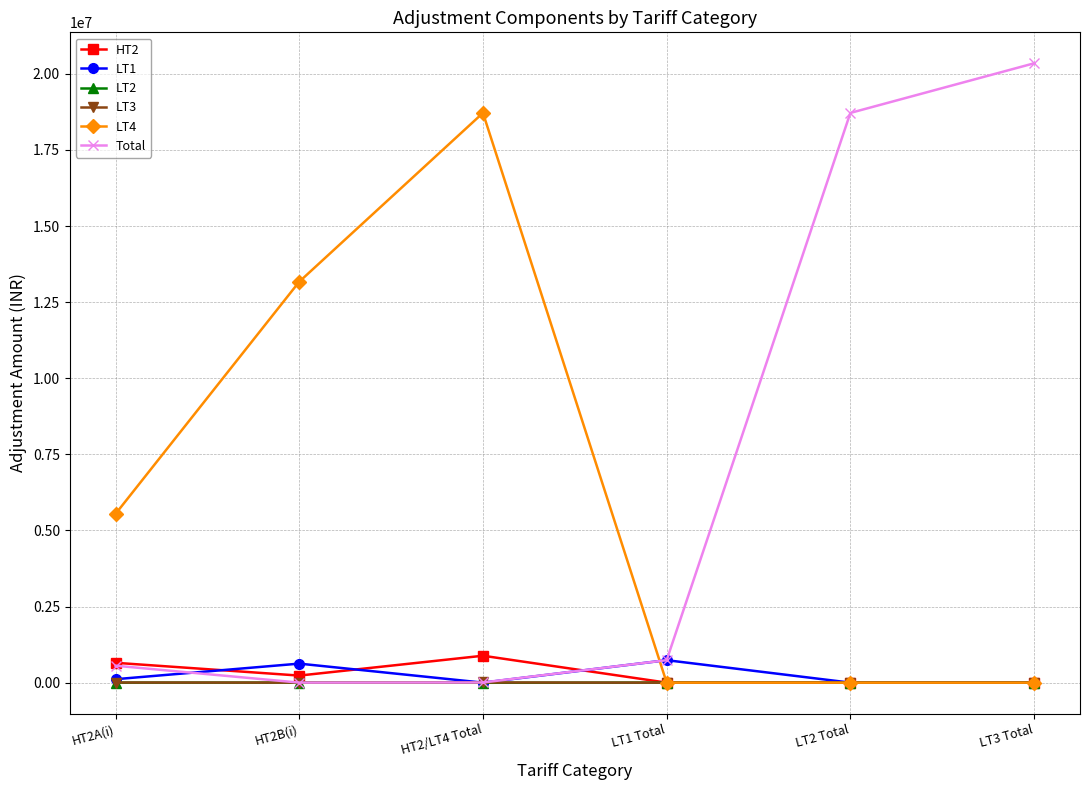

Which series changed the most between LT1 Total and LT2 Total?

Total